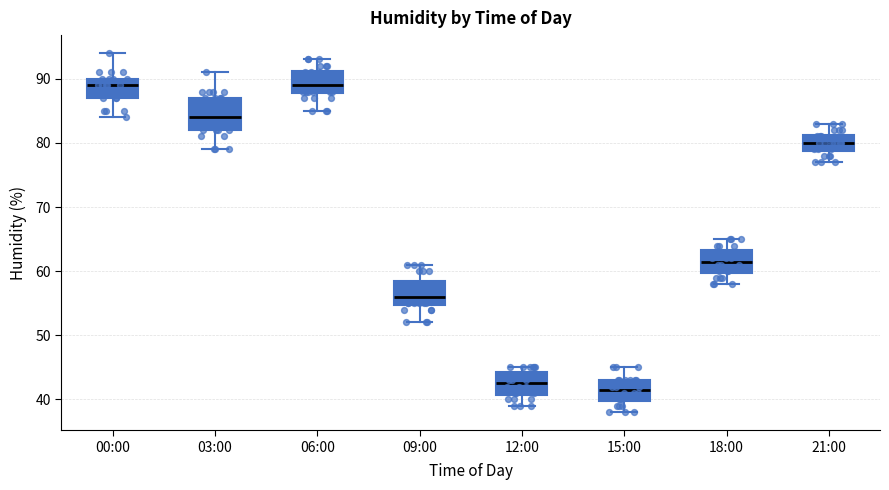

Reading left to right, transcribe this box plot: for each box, give where its median line is, the range the box spans, and where its two whiskers end, as read against the y-axis. The values are not printed on the chart, so give them approximately, as read against the axis.

00:00: median 89, box 87 to 90, whiskers 84 to 94
03:00: median 84, box 82 to 87, whiskers 79 to 91
06:00: median 89, box 88 to 91, whiskers 85 to 93
09:00: median 56, box 55 to 59, whiskers 52 to 61
12:00: median 43, box 41 to 44, whiskers 39 to 45
15:00: median 42, box 40 to 43, whiskers 38 to 45
18:00: median 62, box 60 to 63, whiskers 58 to 65
21:00: median 80, box 79 to 81, whiskers 77 to 83